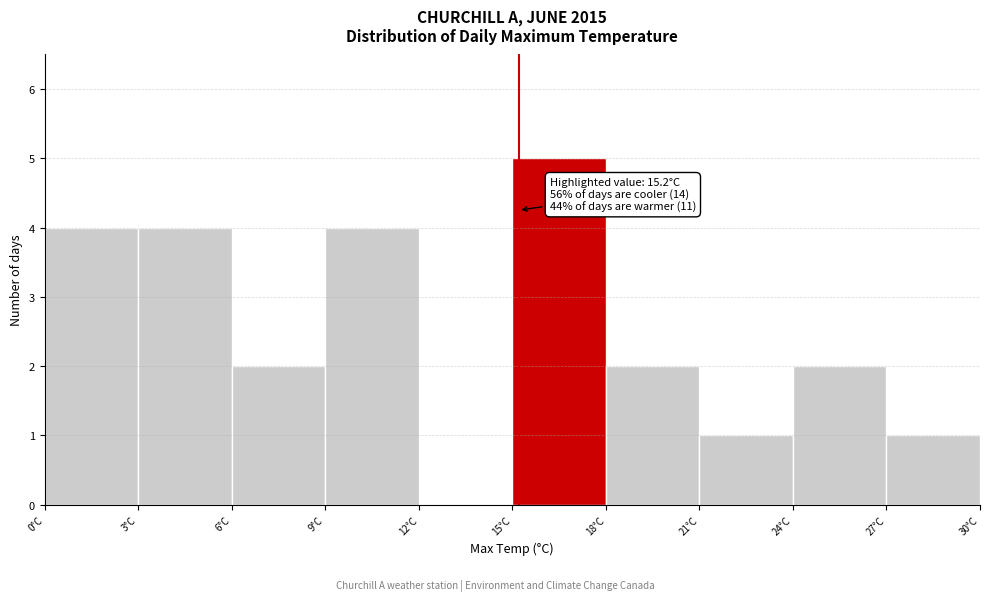

Over which range of the x-axis is the bar tallest?

15 to 18